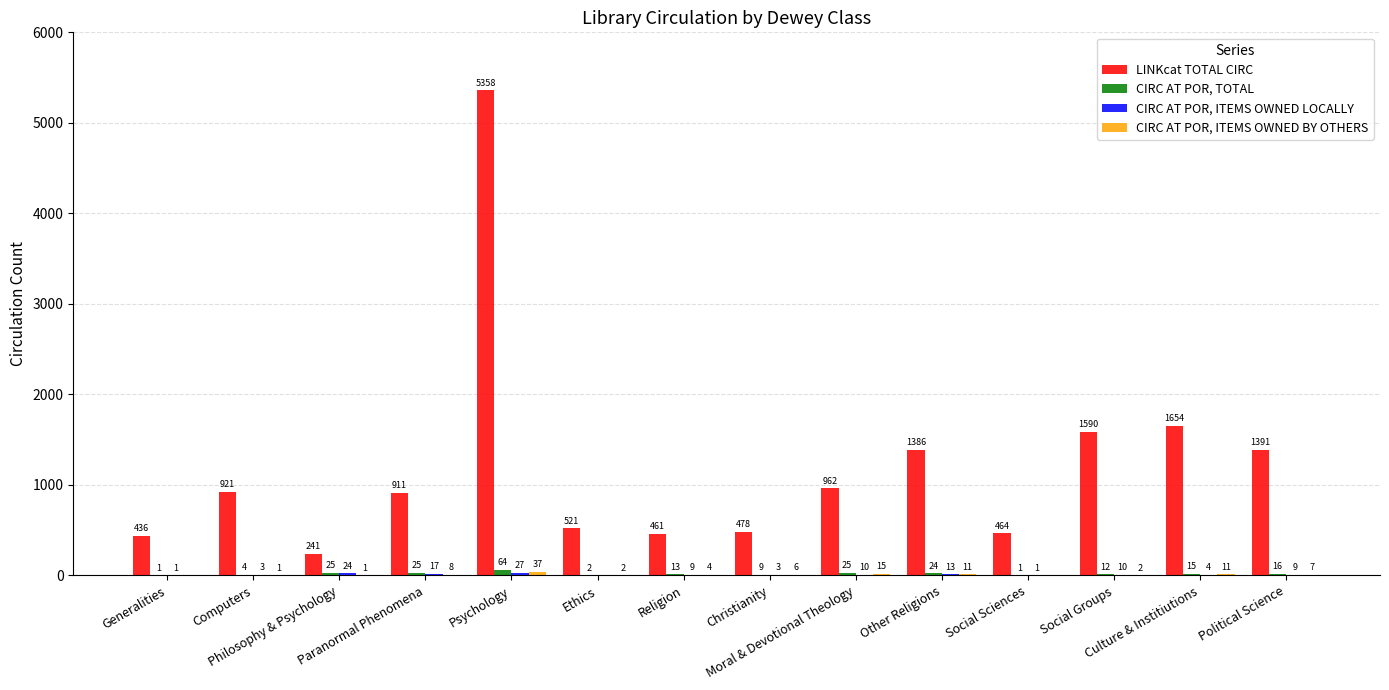

What is the sum of all CIRC AT POR, TOTAL values?

236